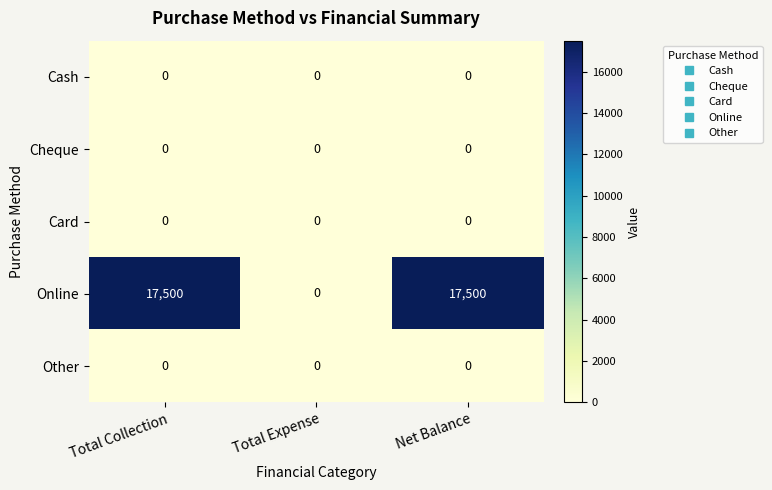

Reading left to right, what are all the values shown in this chart?

Cash: Total Collection=0	Total Expense=0	Net Balance=0
Cheque: Total Collection=0	Total Expense=0	Net Balance=0
Card: Total Collection=0	Total Expense=0	Net Balance=0
Online: Total Collection=17500	Total Expense=0	Net Balance=17500
Other: Total Collection=0	Total Expense=0	Net Balance=0